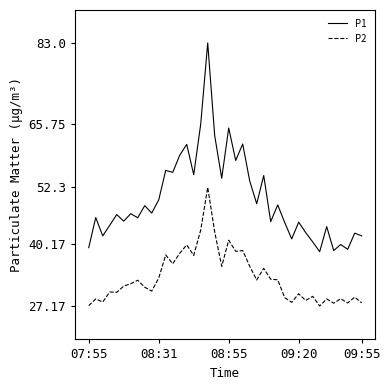

True or false: P1 and P2 intersect in this chart.

False